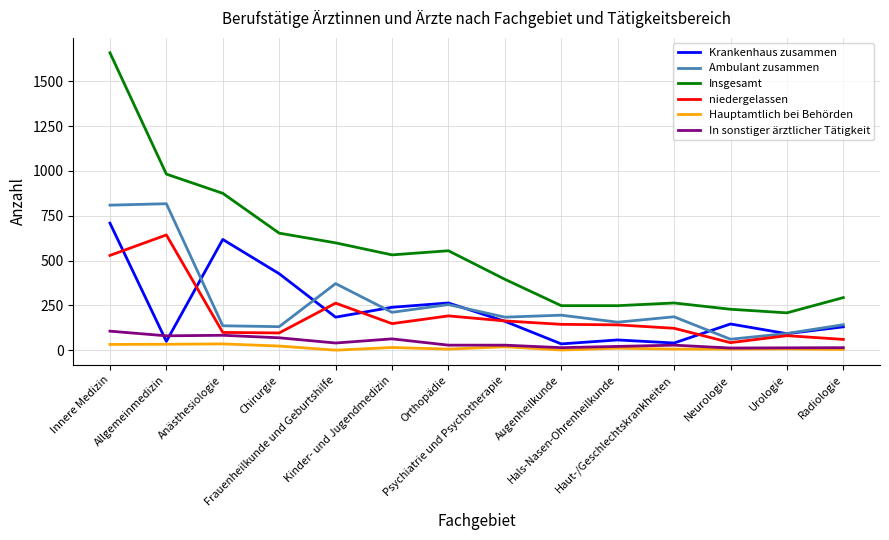

At how many categories does at least one series exceed 1523?

1